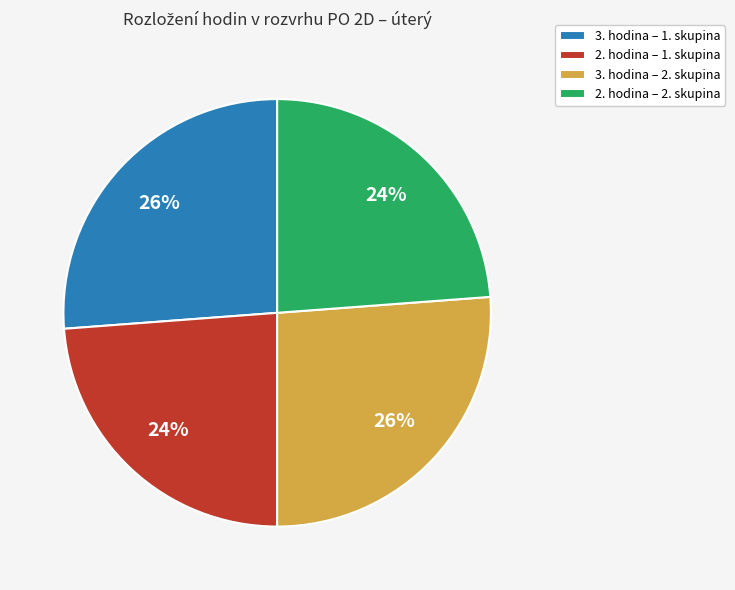

To the nearest percent, what portion does 2. hodina – 1. skupina represent?

24%